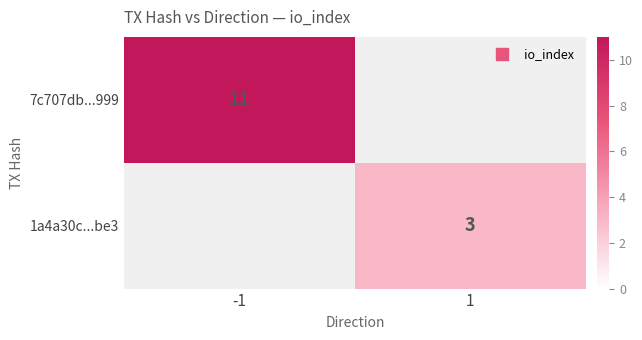

True or false: 1a4a30c...be3 has a value of 5.4 at 1.

False